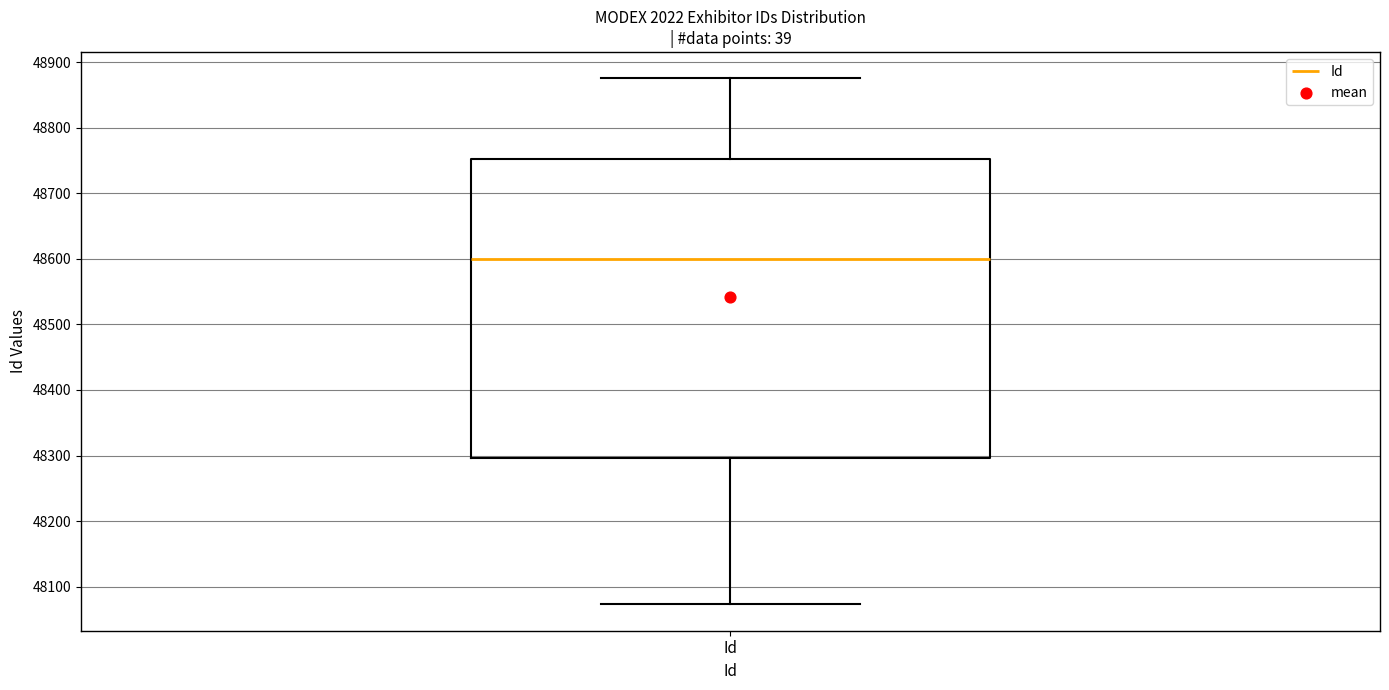

Where does the upper whisker of the box for Id end on the y-axis? The values are not printed on the chart, so give them approximately, as read against the axis.

48880